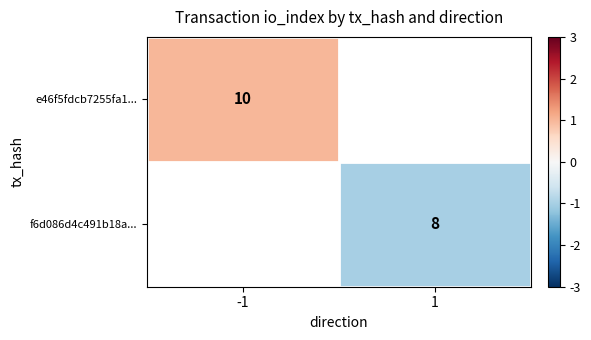

True or false: e46f5fdcb7255fa1... has a value of 10 at -1.

True